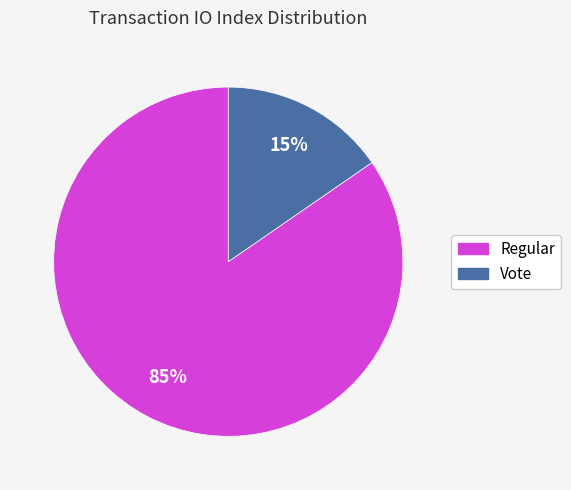

Between Vote and Regular, which is larger?

Regular